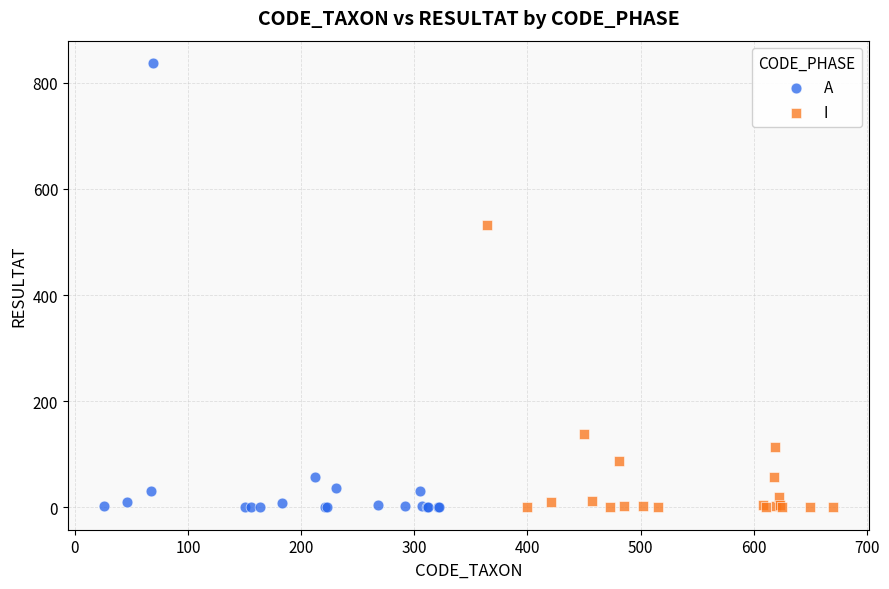

Which series has the widest spread of Y values?

A